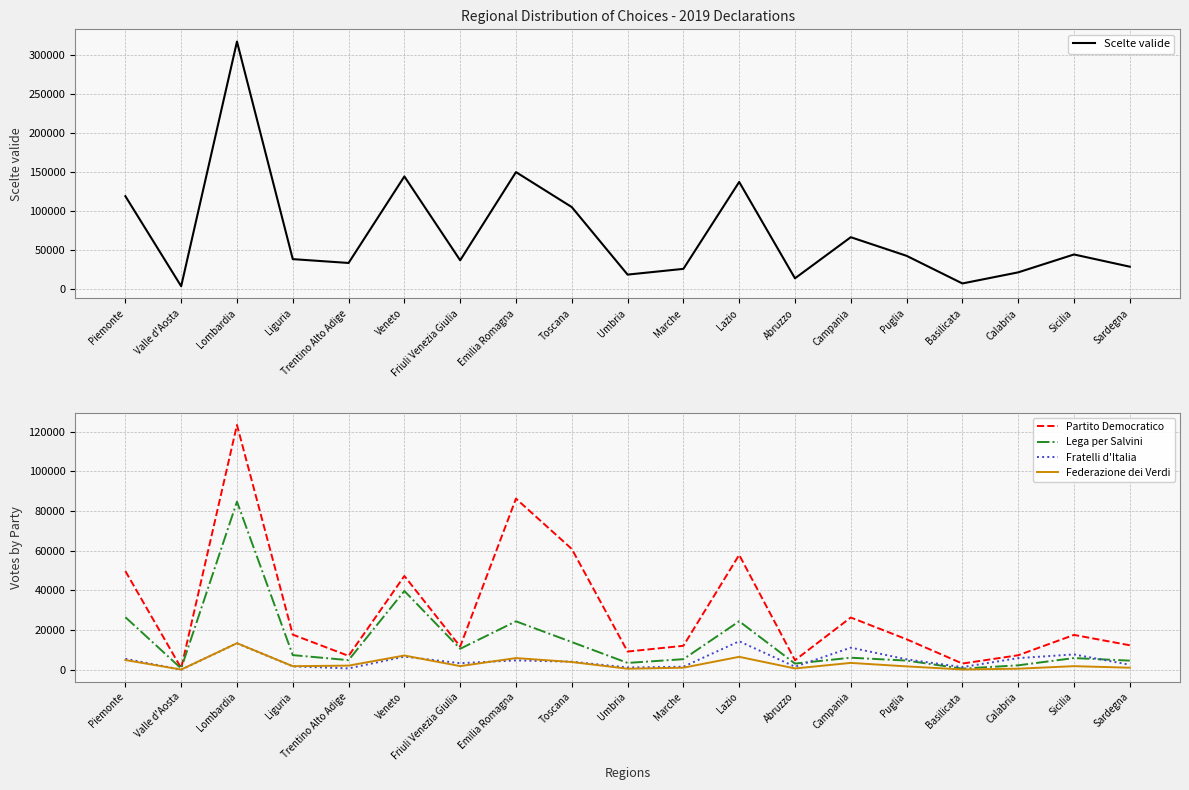

What is the minimum value for Federazione dei Verdi?

157